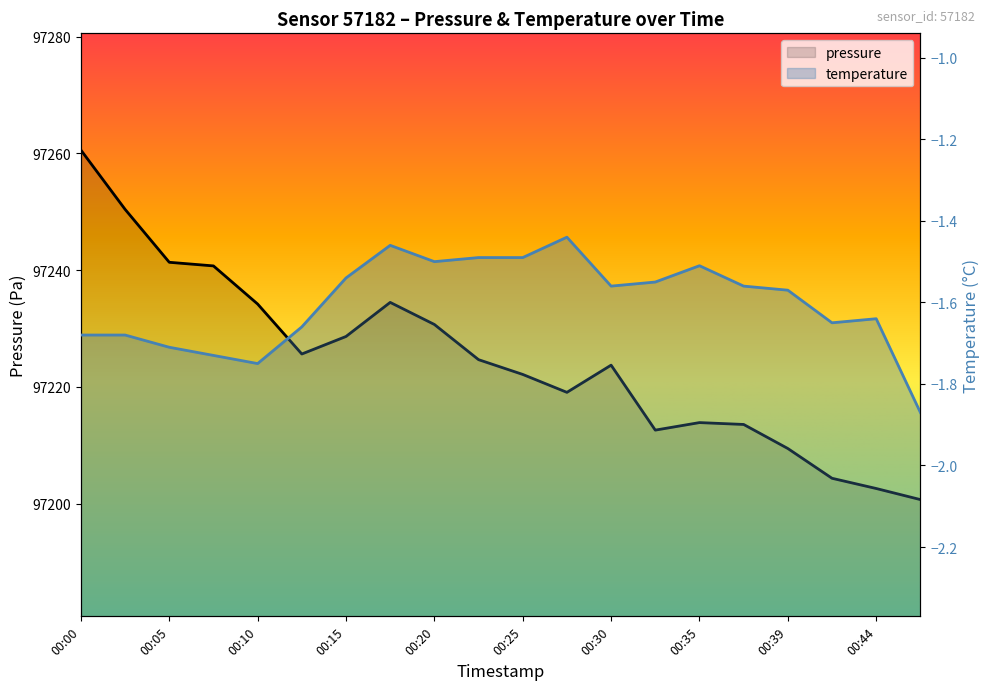

Where is temperature nearest to the value -1?

00:27